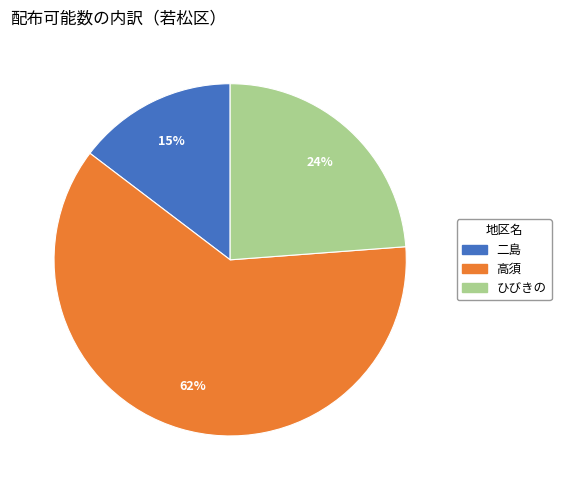

True or false: 高須 accounts for 52% of the total.

False